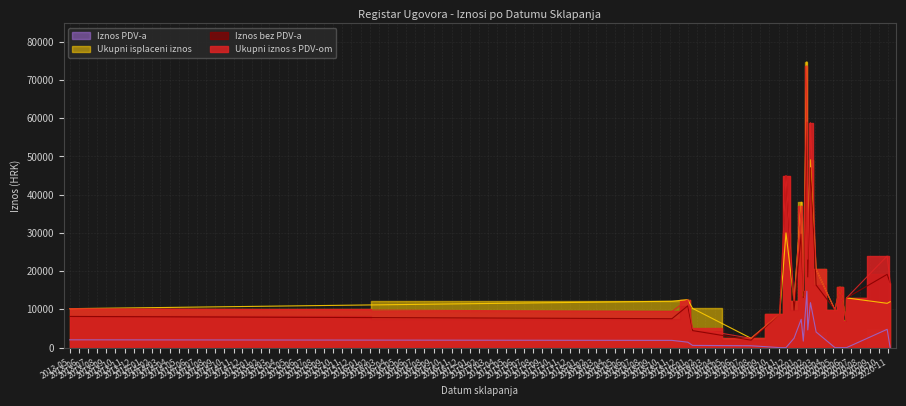

At which category does the chart reach its peak across all series?

2020-02-04